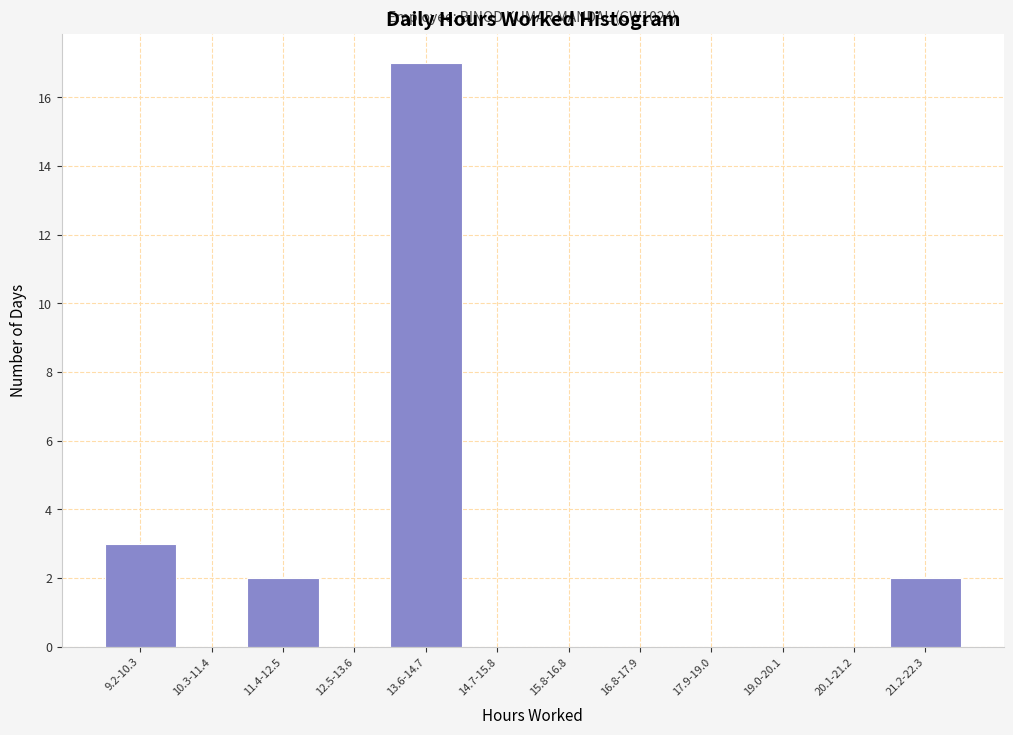

Reading left to right, what are all the values shown in this chart?

9.2-10.3=3	10.3-11.4=0	11.4-12.5=2	12.5-13.6=0	13.6-14.7=17	14.7-15.8=0	15.8-16.8=0	16.8-17.9=0	17.9-19.0=0	19.0-20.1=0	20.1-21.2=0	21.2-22.3=2